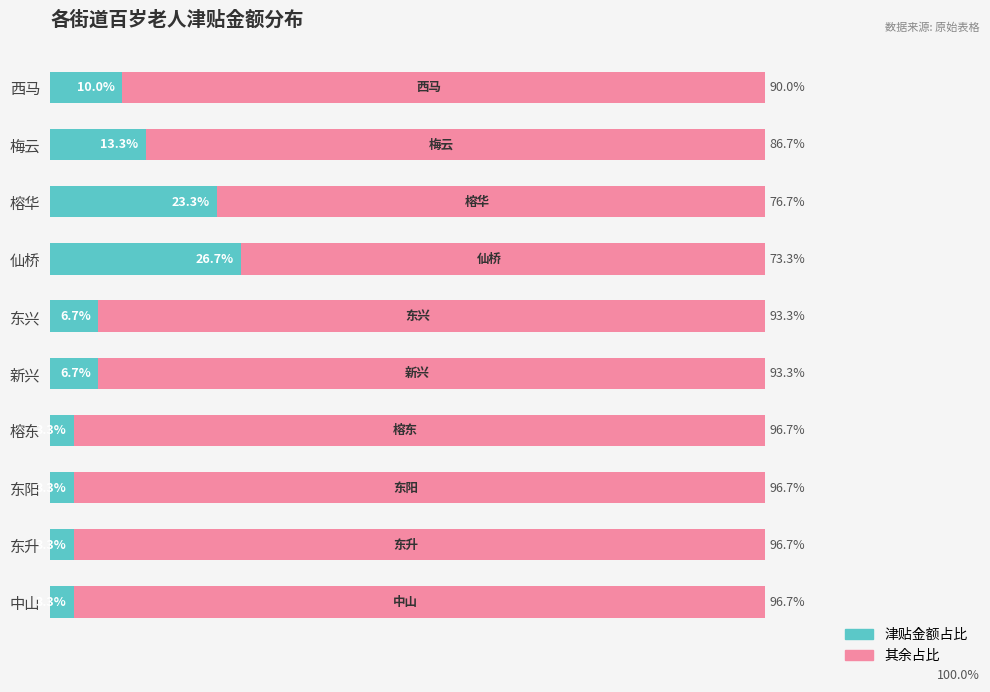

At which label does 津贴金额占比 reach its peak?

仙桥